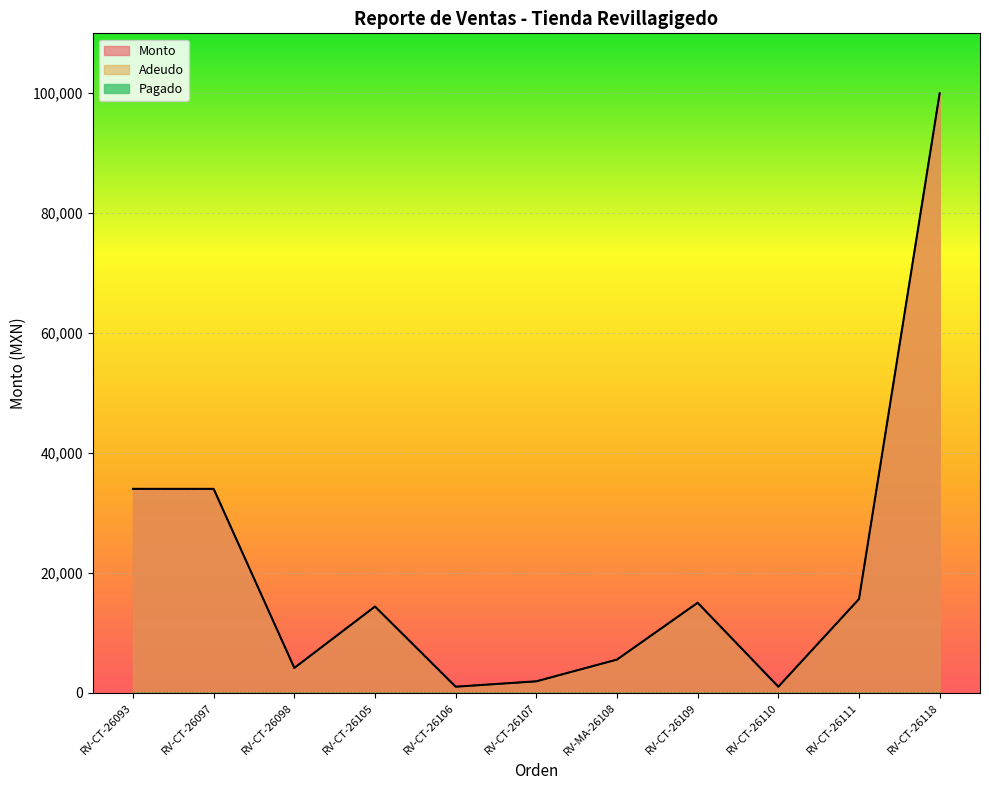

Reading left to right, transcribe all the data shown in this chart.

Monto: RV-CT-26093=34000.0	RV-CT-26097=34000.0	RV-CT-26098=4125.0	RV-CT-26105=14371.0	RV-CT-26106=990.0	RV-CT-26107=1890.5	RV-MA-26108=5520.0	RV-CT-26109=15000.0	RV-CT-26110=990.0	RV-CT-26111=15620.5	RV-CT-26118=100000.0
Adeudo: RV-CT-26093=34000.0	RV-CT-26097=34000.0	RV-CT-26098=4125.0	RV-CT-26105=14371.0	RV-CT-26106=990.0	RV-CT-26107=1890.5	RV-MA-26108=5520.0	RV-CT-26109=15000.0	RV-CT-26110=990.0	RV-CT-26111=15620.5	RV-CT-26118=100000.0